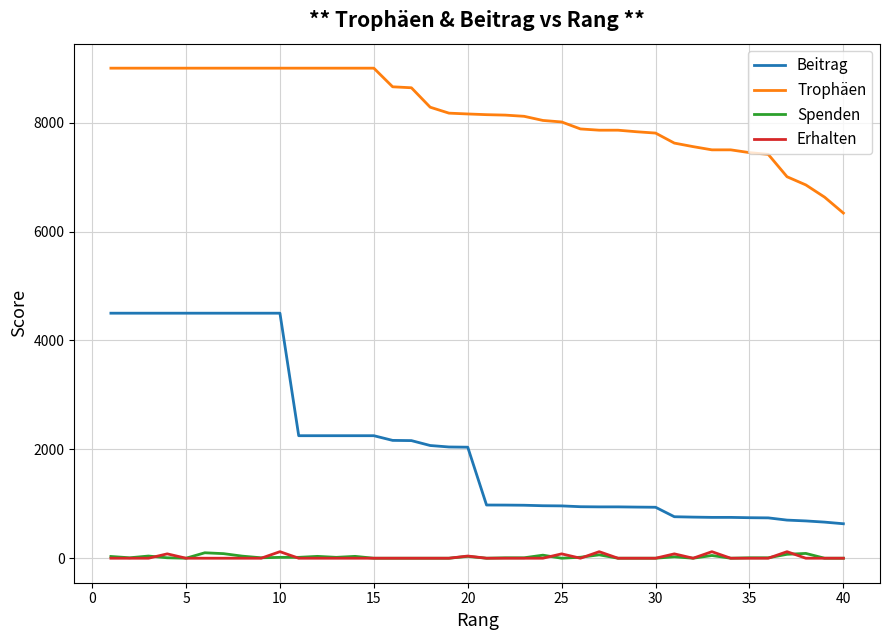

What is the average value of the Beitrag series?

2087